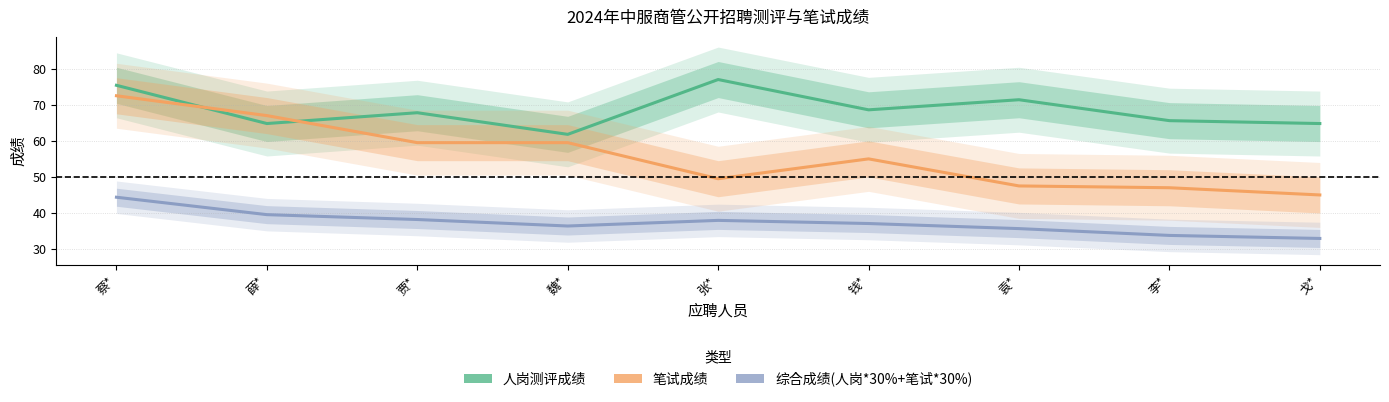

Which series has the largest range (max minus min)?

笔试成绩